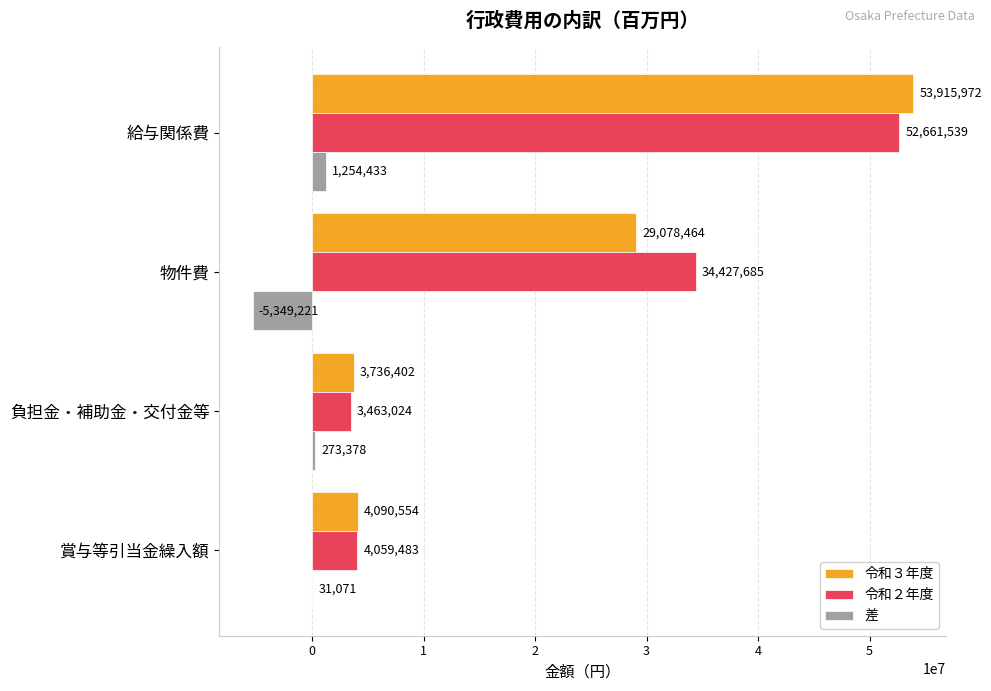

What is the total value across all series at 賞与等引当金繰入額?

8181108